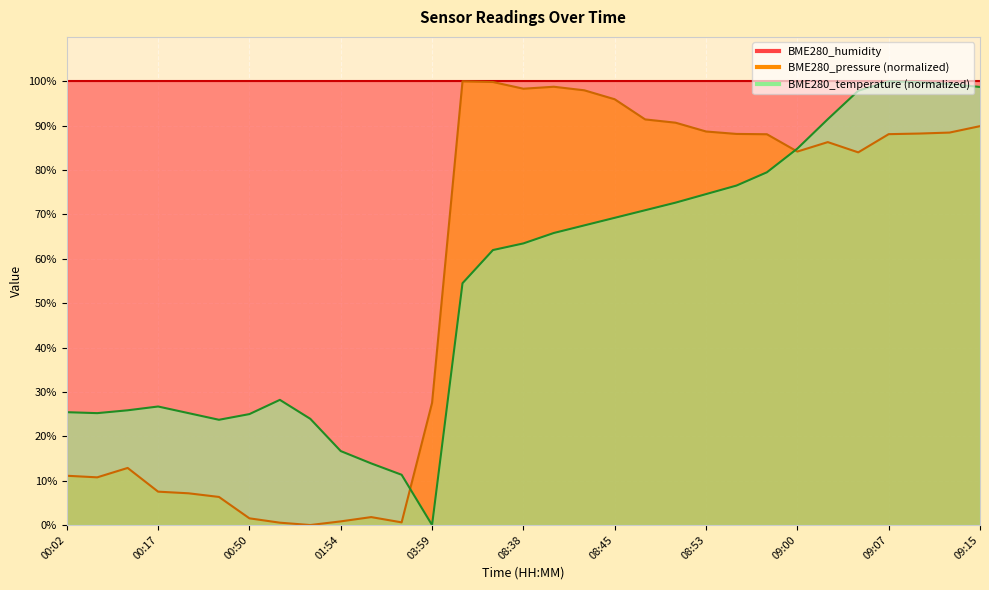

What is the label of the 17th point from the right?

08:35